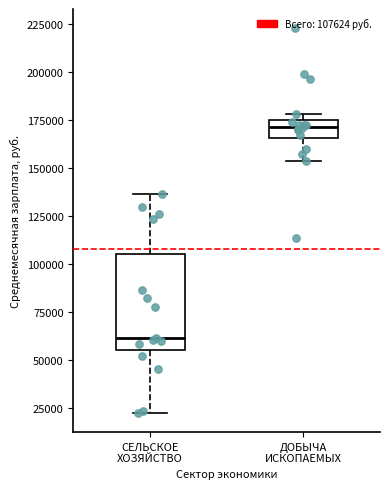

Which box is the tallest, from its lower edge to its upper edge?

СЕЛЬСКОЕ ХОЗЯЙСТВО